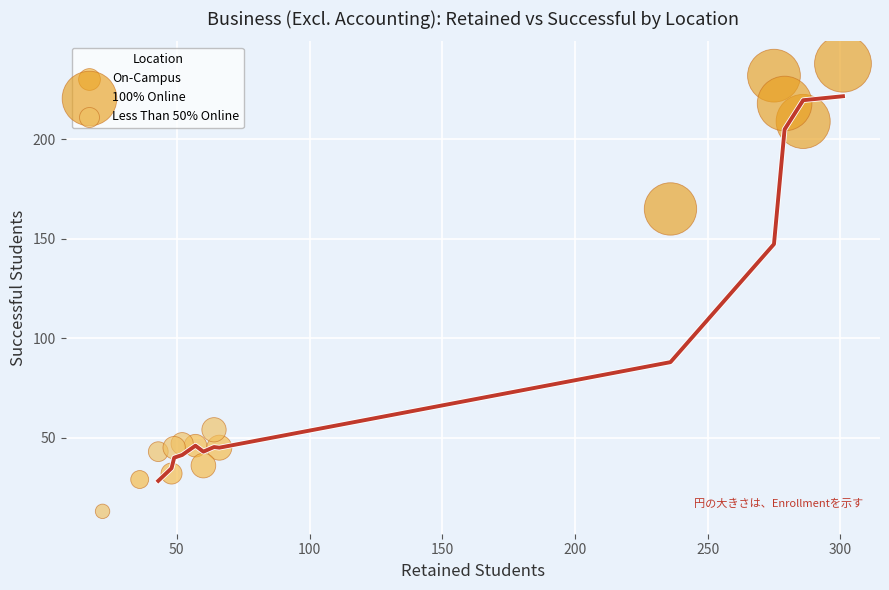

Which series reaches the minimum Y coordinate?

Less Than 50% Online